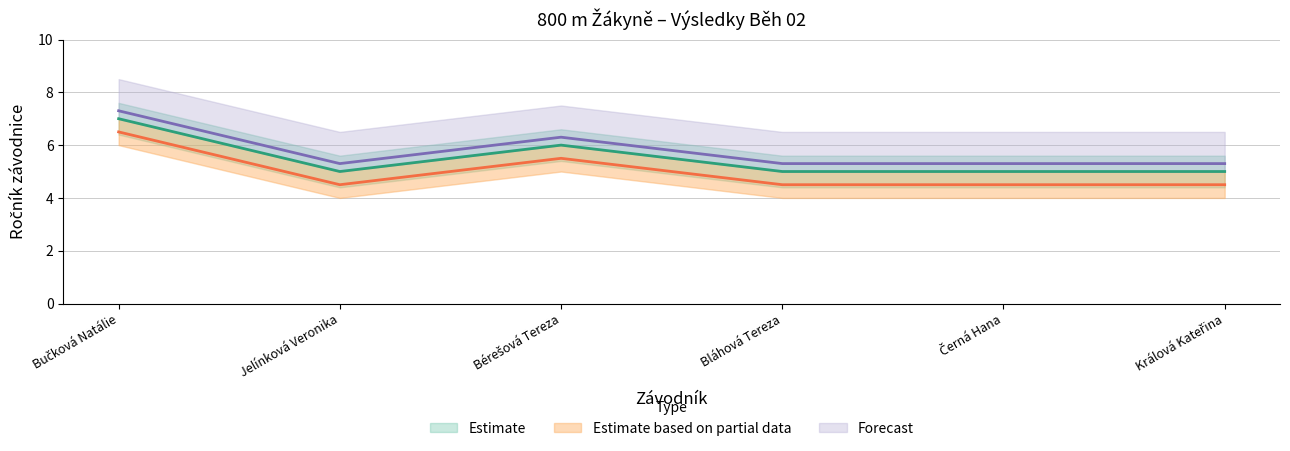

What is the label of the 4th point from the left?

Bláhová Tereza